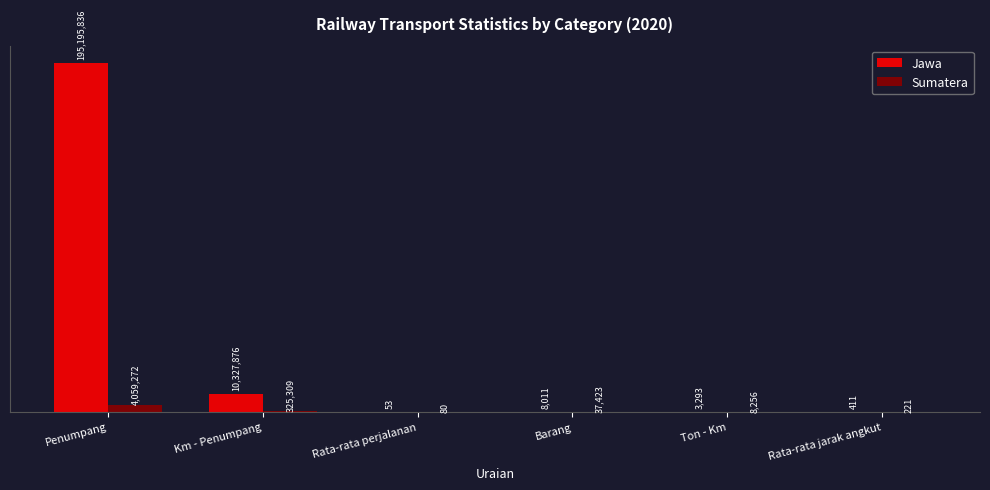

Which label corresponds to the largest value in the chart?

Penumpang